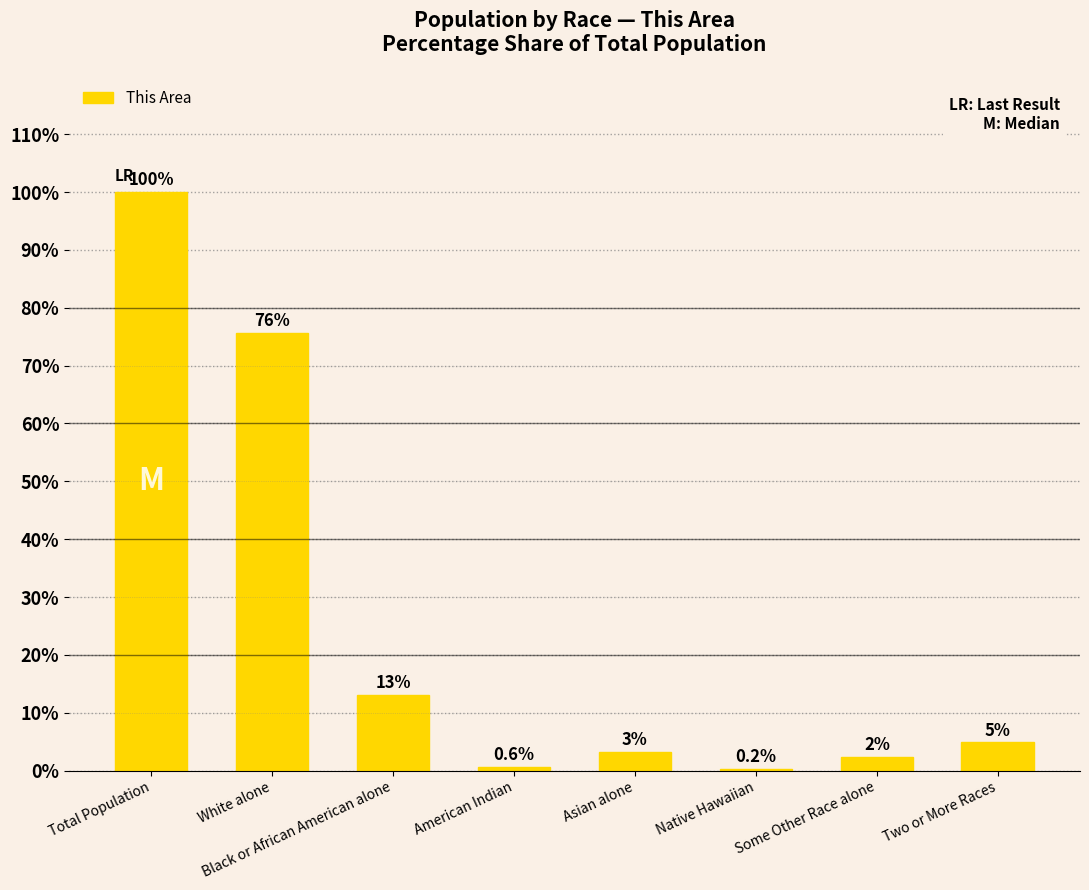

Between Two or More Races and White alone, which is larger?

White alone